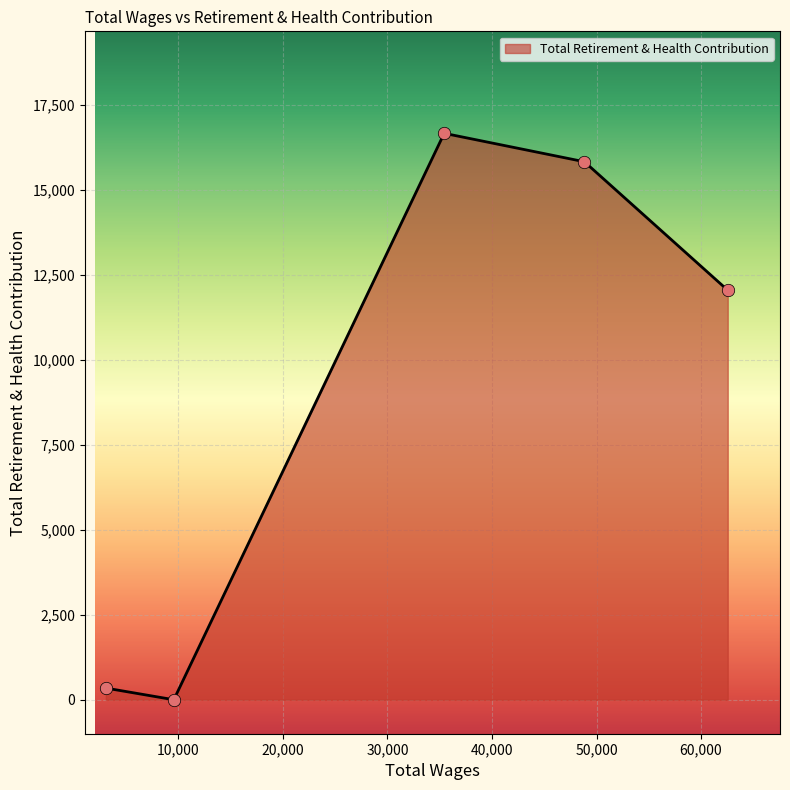

True or false: there are more than 0 points higher than both neighbors.

True